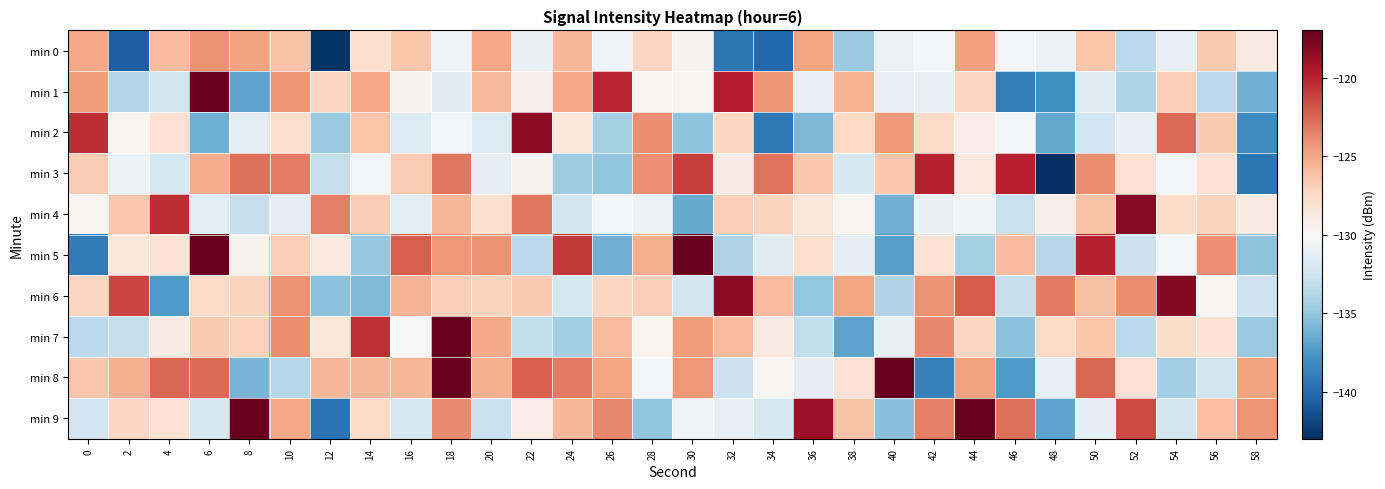

Reading left to right, extract all data points from this chart.

min 0: 0=-125.1	2=-140.7	4=-125.9	6=-124.1	8=-124.7	10=-126.3	12=-142.7	14=-127.8	16=-126.4	18=-130.4	20=-125.0	22=-131.0	24=-125.7	26=-130.5	28=-127.2	30=-129.6	32=-139.5	34=-140.2	36=-124.9	38=-134.7	40=-130.7	42=-130.2	44=-124.7	46=-130.3	48=-130.7	50=-126.4	52=-133.5	54=-131.1	56=-126.6	58=-128.8
min 1: 0=-124.6	2=-133.8	4=-132.4	6=-117.2	8=-136.8	10=-124.2	12=-127.2	14=-125.1	16=-129.7	18=-131.6	20=-125.8	22=-129.3	24=-124.9	26=-120.1	28=-129.8	30=-129.8	32=-119.8	34=-124.3	36=-131.1	38=-125.5	40=-131.0	42=-131.1	44=-127.2	46=-139.0	48=-138.0	50=-131.6	52=-134.1	54=-126.8	56=-133.5	58=-136.3
min 2: 0=-120.4	2=-129.7	4=-128.1	6=-136.3	8=-131.5	10=-127.9	12=-134.8	14=-126.4	16=-131.8	18=-130.1	20=-131.8	22=-118.3	24=-128.6	26=-134.3	28=-124.0	30=-135.2	32=-127.4	34=-139.3	36=-135.8	38=-127.4	40=-124.4	42=-127.6	44=-129.1	46=-130.2	48=-136.6	50=-132.5	52=-131.0	54=-122.7	56=-126.6	58=-138.2
min 3: 0=-126.7	2=-130.6	4=-132.2	6=-125.1	8=-122.8	10=-123.4	12=-133.1	14=-130.2	16=-126.7	18=-123.1	20=-131.1	22=-129.5	24=-134.6	26=-135.1	28=-124.0	30=-121.0	32=-128.9	34=-123.0	36=-126.5	38=-132.0	40=-126.5	42=-120.0	44=-128.7	46=-119.9	48=-142.9	50=-124.0	52=-128.0	54=-130.1	56=-128.0	58=-139.4
min 4: 0=-129.7	2=-126.5	4=-120.4	6=-131.4	8=-132.9	10=-131.3	12=-123.5	14=-126.7	16=-131.4	18=-125.7	20=-128.0	22=-123.2	24=-132.4	26=-130.3	28=-130.7	30=-136.5	32=-126.9	34=-127.1	36=-128.5	38=-129.8	40=-136.3	42=-130.8	44=-130.4	46=-132.9	48=-129.4	50=-126.3	52=-118.1	54=-127.5	56=-127.1	58=-128.9
min 5: 0=-139.1	2=-128.6	4=-128.2	6=-115.0	8=-129.6	10=-126.8	12=-128.7	14=-134.9	16=-122.2	18=-124.4	20=-124.1	22=-133.5	24=-120.8	26=-136.2	28=-125.3	30=-116.5	32=-133.9	34=-131.6	36=-128.0	38=-131.3	40=-137.0	42=-128.1	44=-134.3	46=-125.9	48=-133.6	50=-120.0	52=-132.8	54=-130.3	56=-124.0	58=-135.3
min 6: 0=-127.2	2=-121.3	4=-137.3	6=-127.5	8=-127.1	10=-124.2	12=-135.3	14=-135.8	16=-125.6	18=-126.9	20=-127.1	22=-126.6	24=-132.2	26=-127.2	28=-126.9	30=-132.4	32=-118.2	34=-125.9	36=-135.1	38=-124.9	40=-133.9	42=-124.2	44=-122.1	46=-133.0	48=-123.2	50=-126.2	52=-124.0	54=-118.1	56=-129.8	58=-132.6
min 7: 0=-133.4	2=-133.0	4=-128.9	6=-126.6	8=-127.0	10=-124.0	12=-128.4	14=-120.5	16=-130.0	18=-113.5	20=-125.1	22=-133.2	24=-134.4	26=-125.8	28=-129.7	30=-124.6	32=-125.9	34=-128.9	36=-133.2	38=-136.8	40=-131.0	42=-123.8	44=-127.3	46=-135.4	48=-127.5	50=-126.4	52=-133.4	54=-127.7	56=-128.2	58=-134.8
min 8: 0=-126.5	2=-125.4	4=-122.5	6=-122.7	8=-136.1	10=-133.7	12=-125.7	14=-125.7	16=-125.7	18=-107.3	20=-125.4	22=-122.3	24=-123.3	26=-124.9	28=-130.2	30=-124.3	32=-132.8	34=-129.8	36=-131.2	38=-128.0	40=-115.8	42=-138.8	44=-124.7	46=-137.4	48=-131.1	50=-122.5	52=-128.1	54=-134.4	56=-132.4	58=-124.8
min 9: 0=-132.5	2=-127.3	4=-128.2	6=-132.1	8=-116.7	10=-125.0	12=-139.6	14=-127.5	16=-132.1	18=-123.8	20=-132.9	22=-129.1	24=-125.7	26=-123.7	28=-135.1	30=-130.3	32=-131.1	34=-132.1	36=-118.8	38=-126.3	40=-135.4	42=-123.5	44=-116.8	46=-122.8	48=-136.9	50=-131.2	52=-121.5	54=-132.4	56=-126.1	58=-124.2